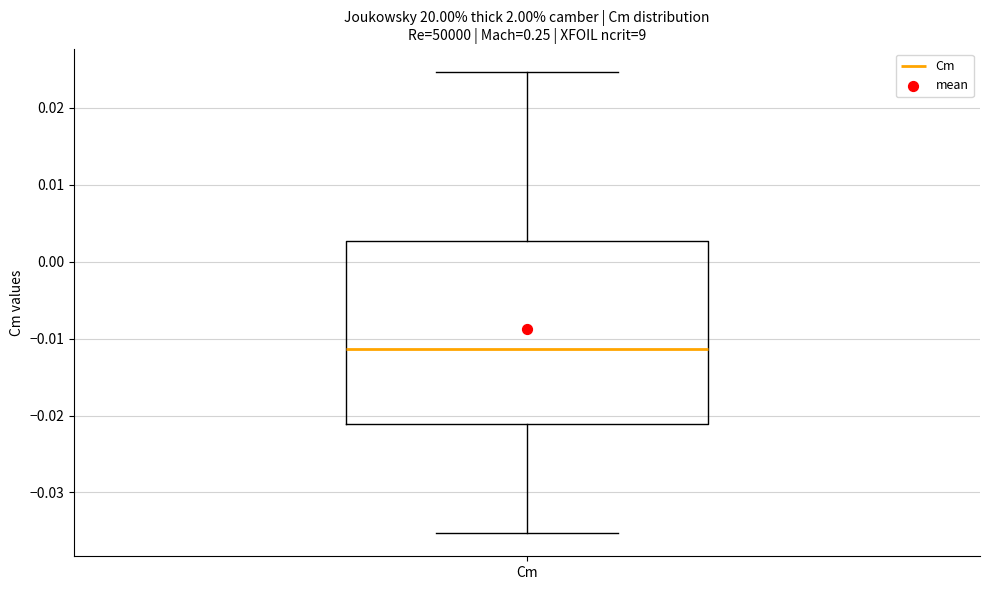

Read this box plot against the y-axis: the position of the median line, the range covered by the box, and the ends of both whiskers. The values are not printed on the chart, so give them approximately, as read against the axis.

median -0.011, box -0.021 to 0.003, whiskers -0.035 to 0.025